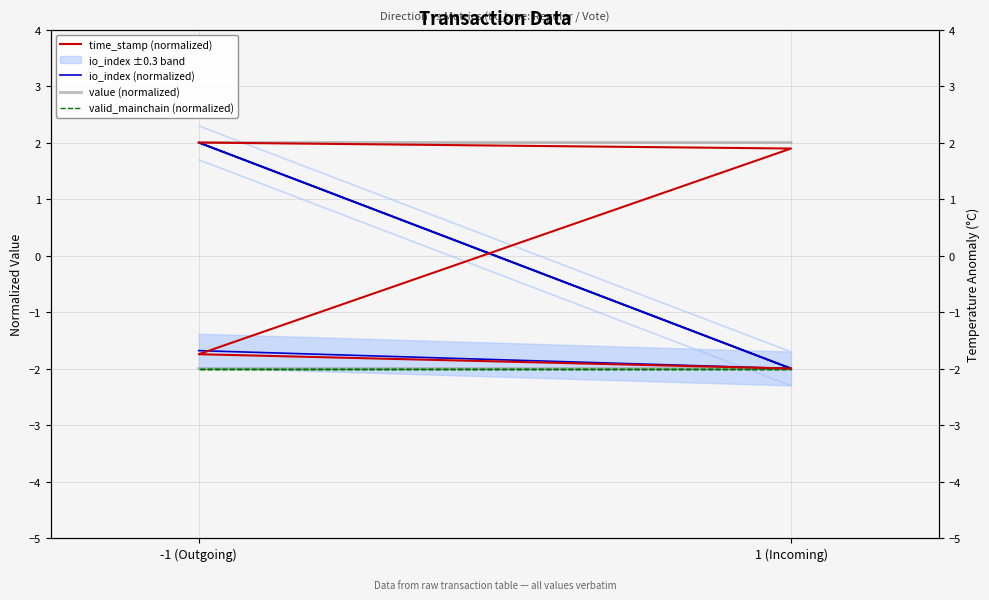

At which label is valid_mainchain (normalized) closest to -2?

-1 (Outgoing)